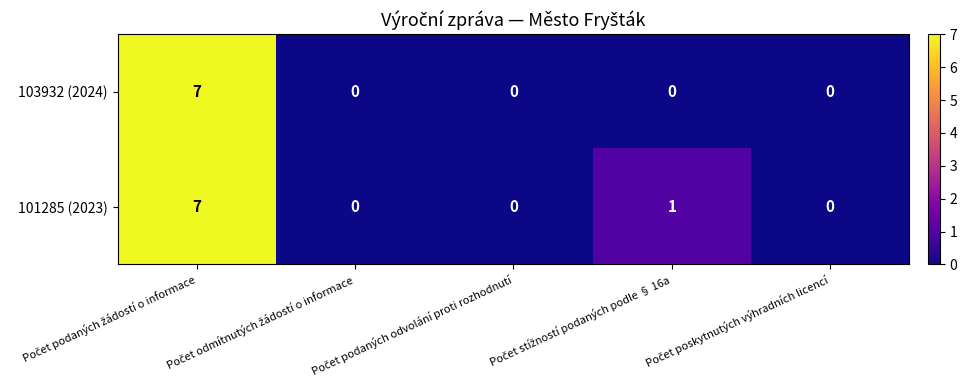

Count the 103932 (2024) values in the range 0 to 1.

4